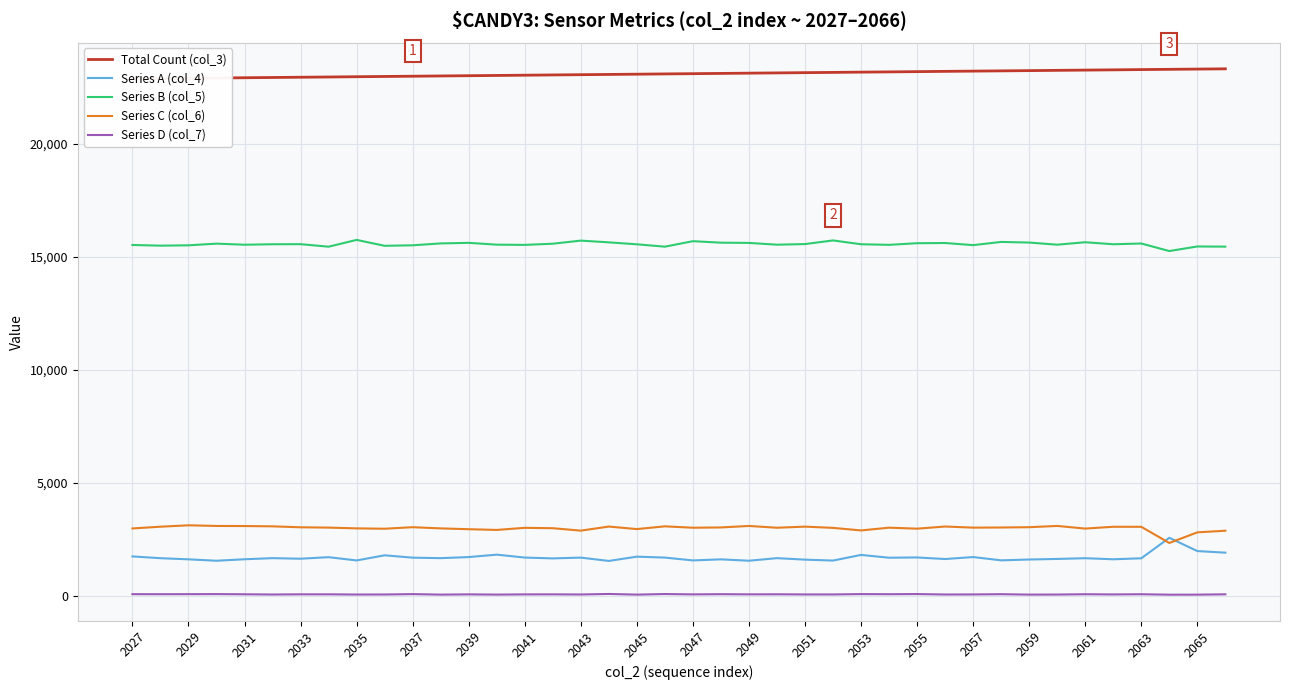

What are all the series names shown in the legend?

Total Count (col_3), Series A (col_4), Series B (col_5), Series C (col_6), Series D (col_7)